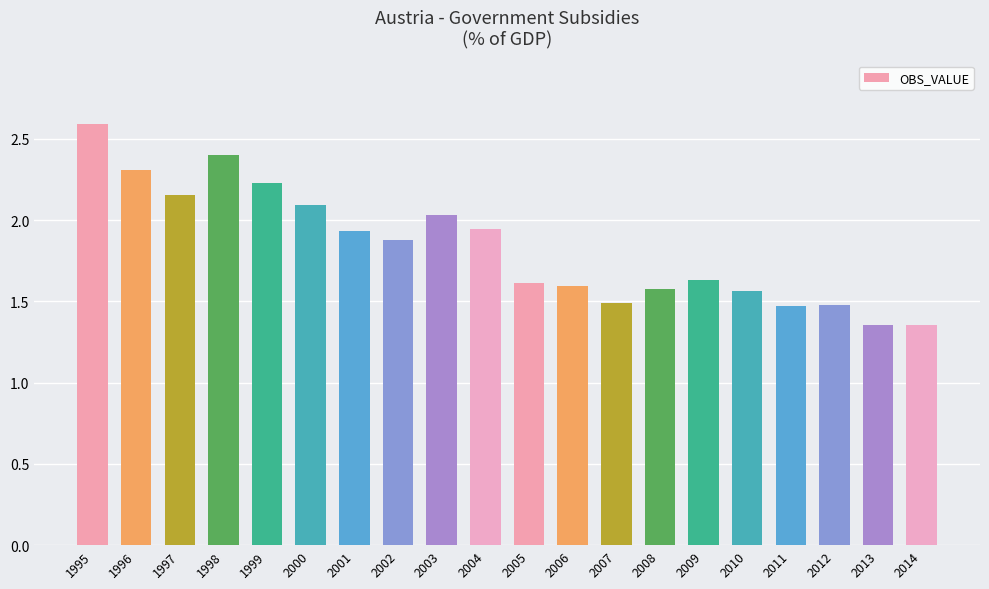

What is the value of the 4th bar from the left?

2.4